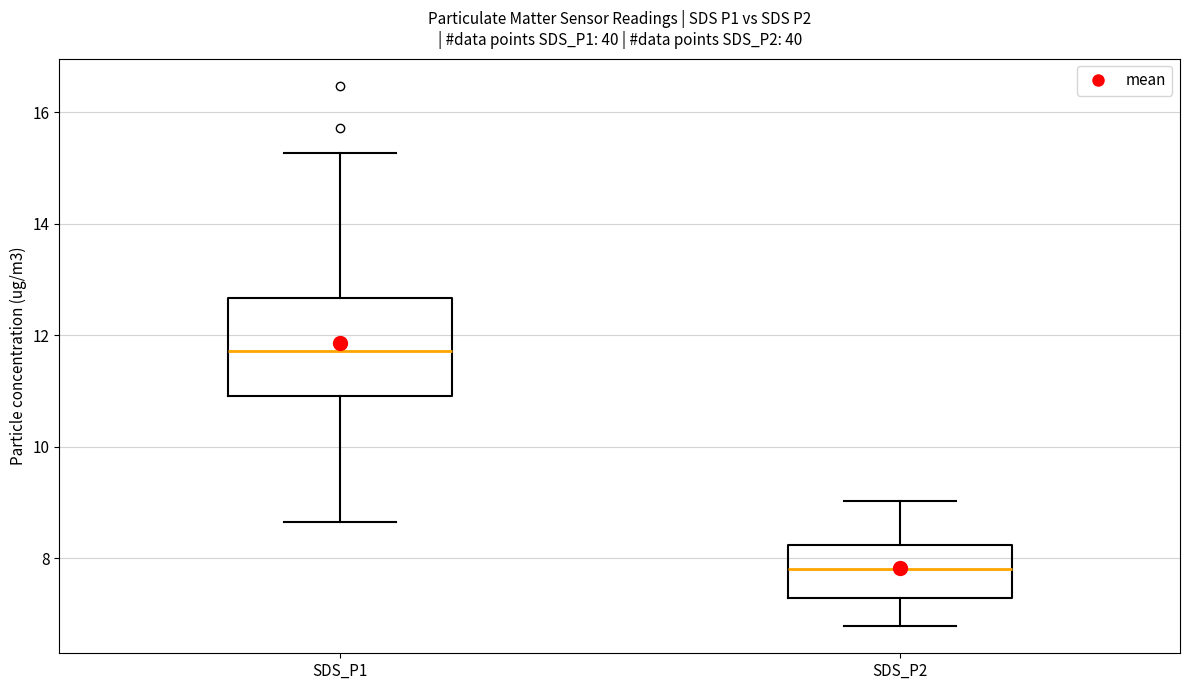

Reading left to right, read every box against the y-axis: the position of its median line, the range the box covers, and the ends of its whiskers. The values are not printed on the chart, so give them approximately, as read against the axis.

SDS_P1: median 11.8, box 11.0 to 12.6, whiskers 8.6 to 15.2
SDS_P2: median 7.8, box 7.2 to 8.2, whiskers 6.8 to 9.0